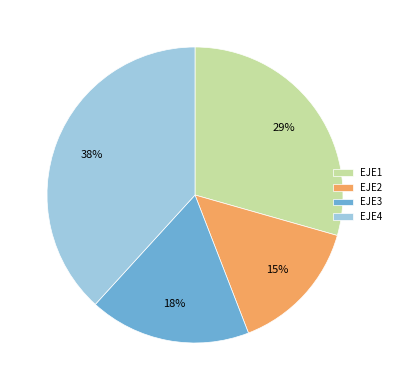

Does EJE4 account for over 50% of the chart?

No